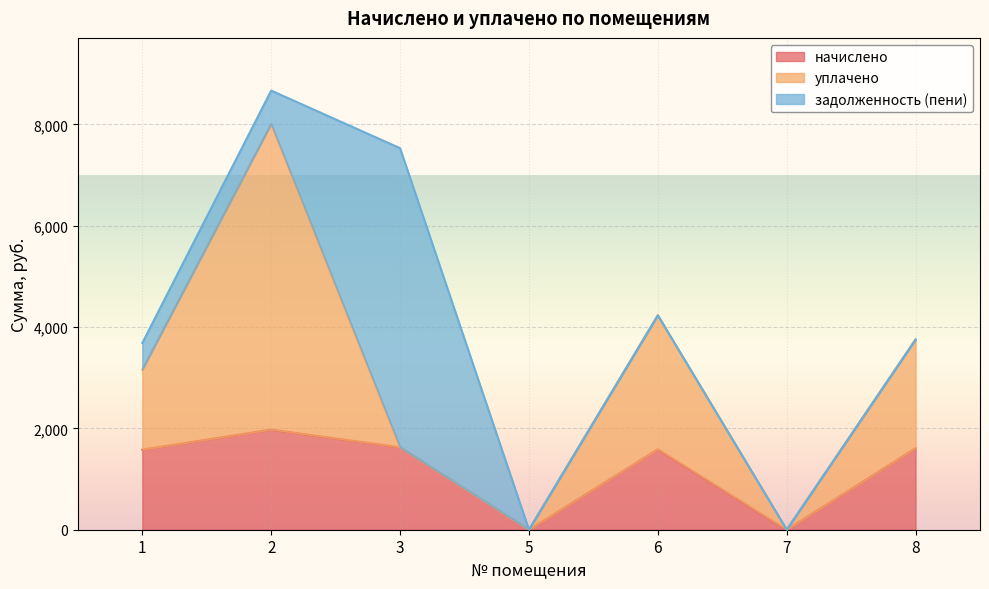

At which category is the sum across all series the highest?

2